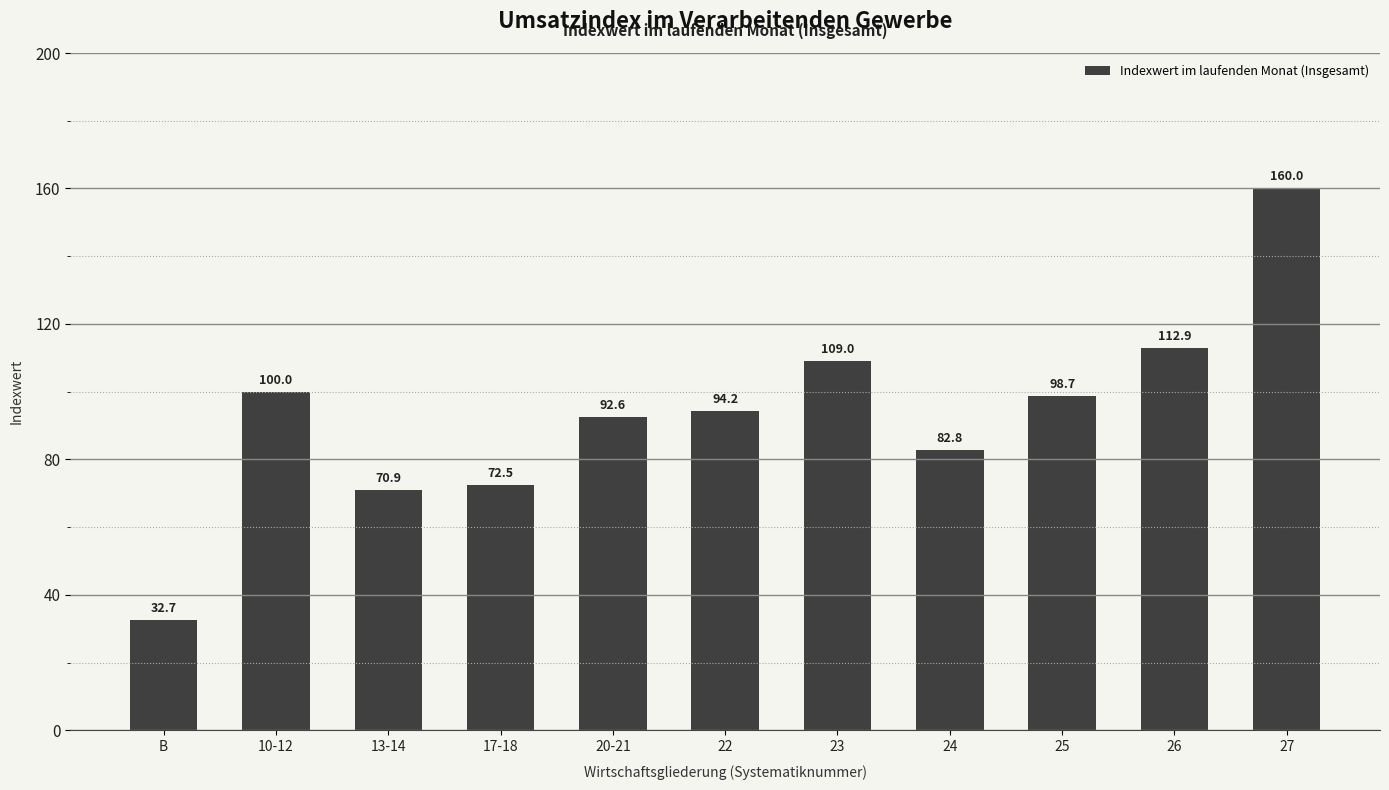

Reading left to right, what are all the values shown in this chart?

32.7	100.0	70.9	72.5	92.6	94.2	109.0	82.8	98.7	112.9	160.0